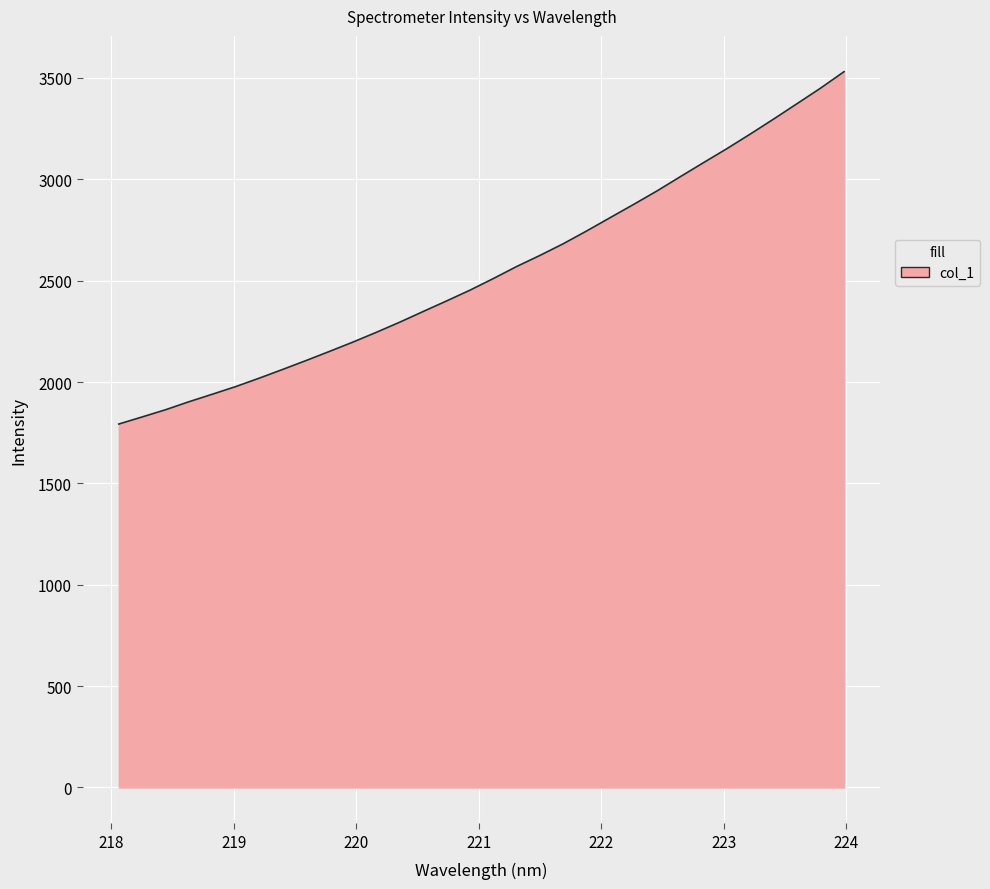

What is the smallest value displayed?

1792.7